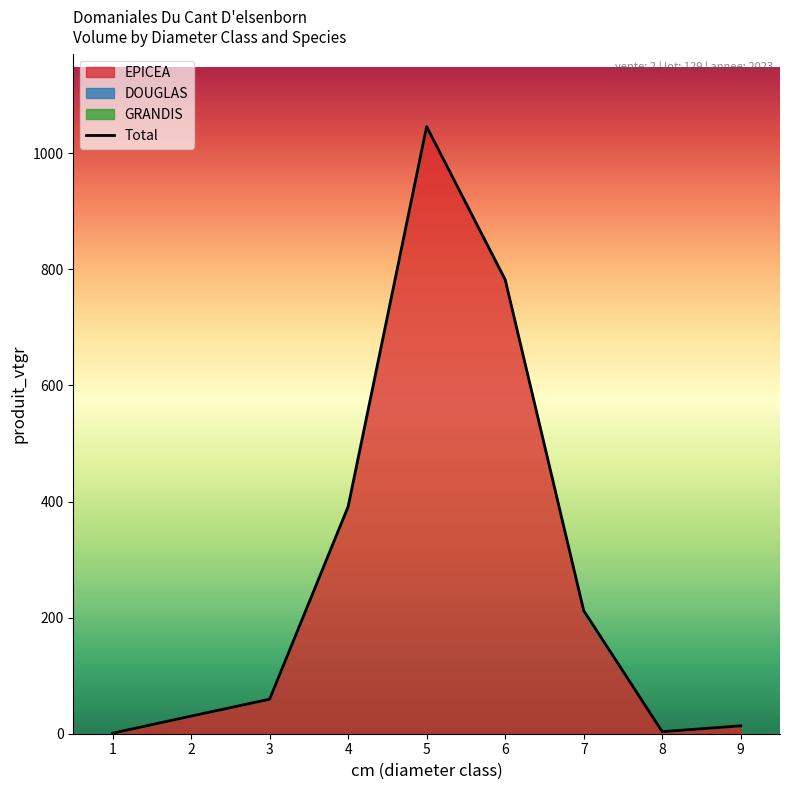

What is the approximate value at 7?

212.2